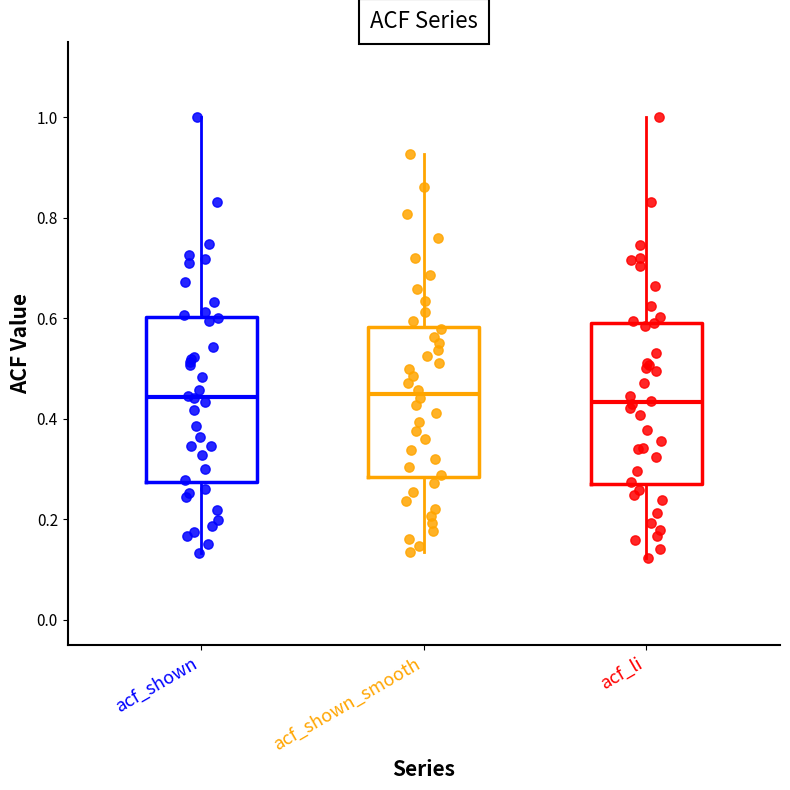

Reading left to right, transcribe this box plot: for each box, give where its median line is, the range the box spans, and where its two whiskers end, as read against the y-axis. The values are not printed on the chart, so give them approximately, as read against the axis.

acf_shown: median 0.44, box 0.28 to 0.60, whiskers 0.14 to 1.00
acf_shown_smooth: median 0.44, box 0.28 to 0.58, whiskers 0.14 to 0.92
acf_li: median 0.44, box 0.28 to 0.60, whiskers 0.12 to 1.00